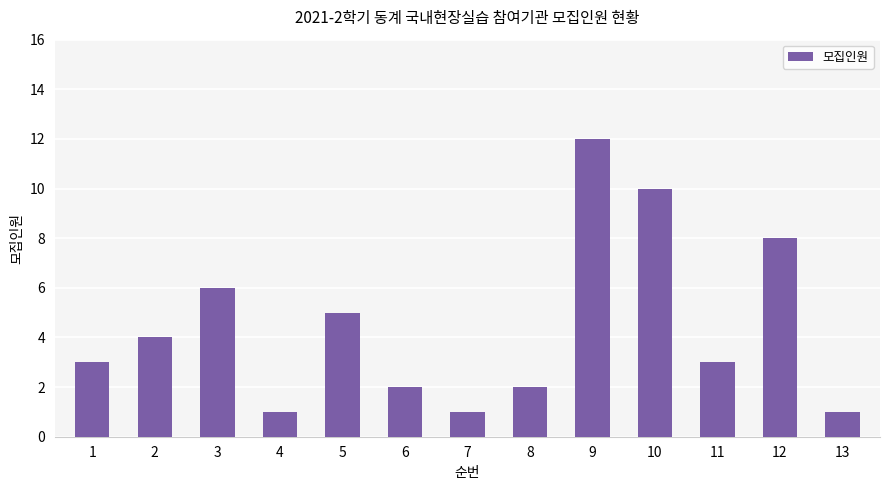

Reading left to right, what are all the values shown in this chart?

3	4	6	1	5	2	1	2	12	10	3	8	1